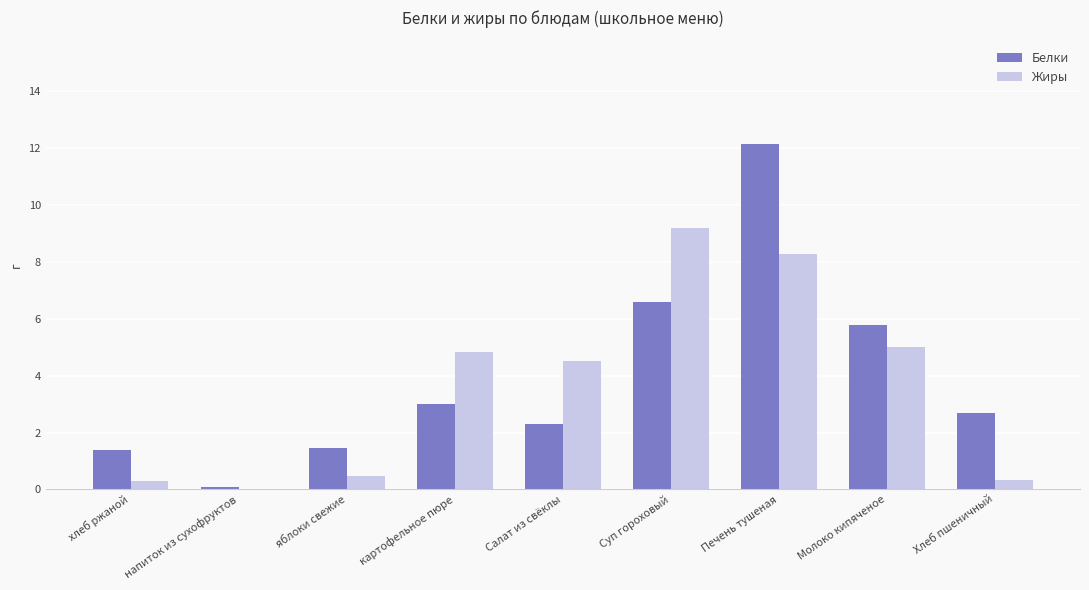

Which series has the widest spread of values?

Белки